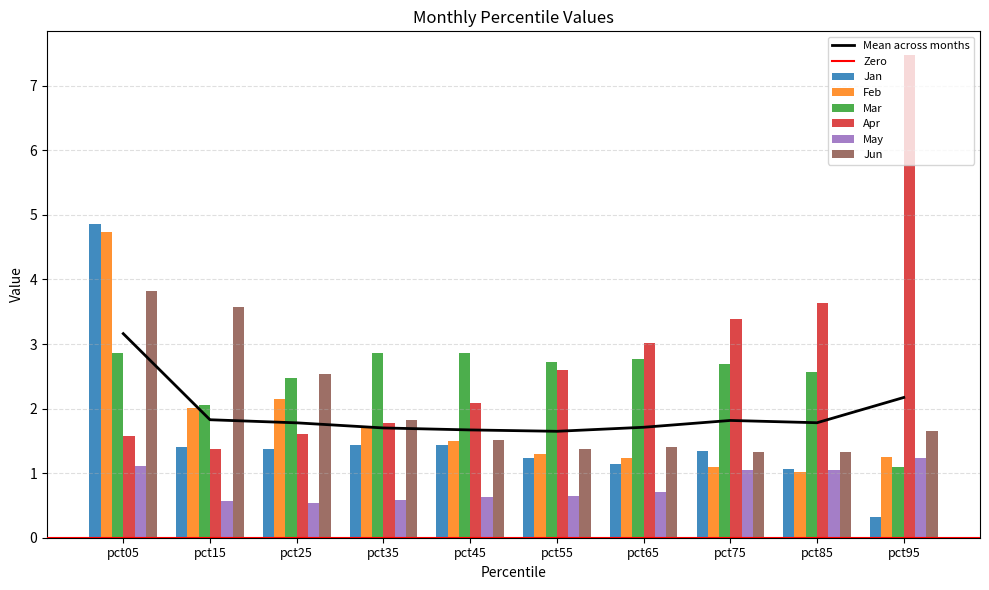

What is the difference between the Mar values at pct05 and pct65?

0.1